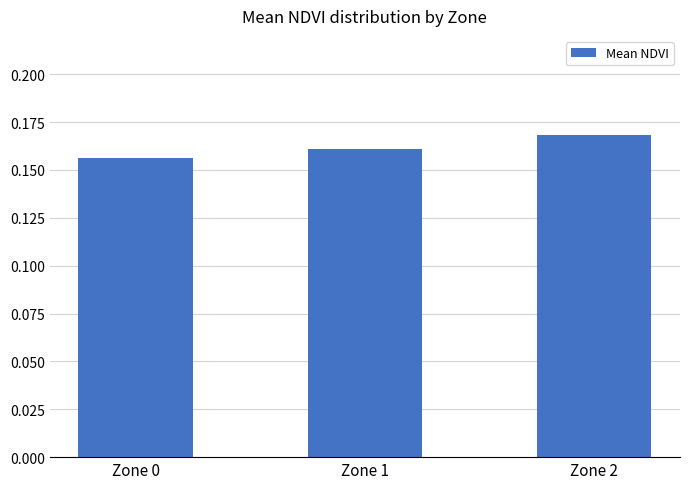

Which category has the highest value across all series?

Zone 2